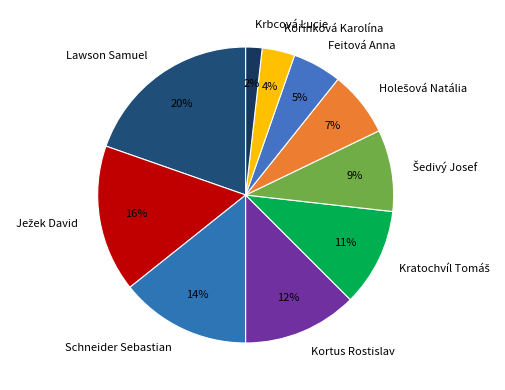

Between Kortus Rostislav and Krbcová Lucie, which is larger?

Kortus Rostislav